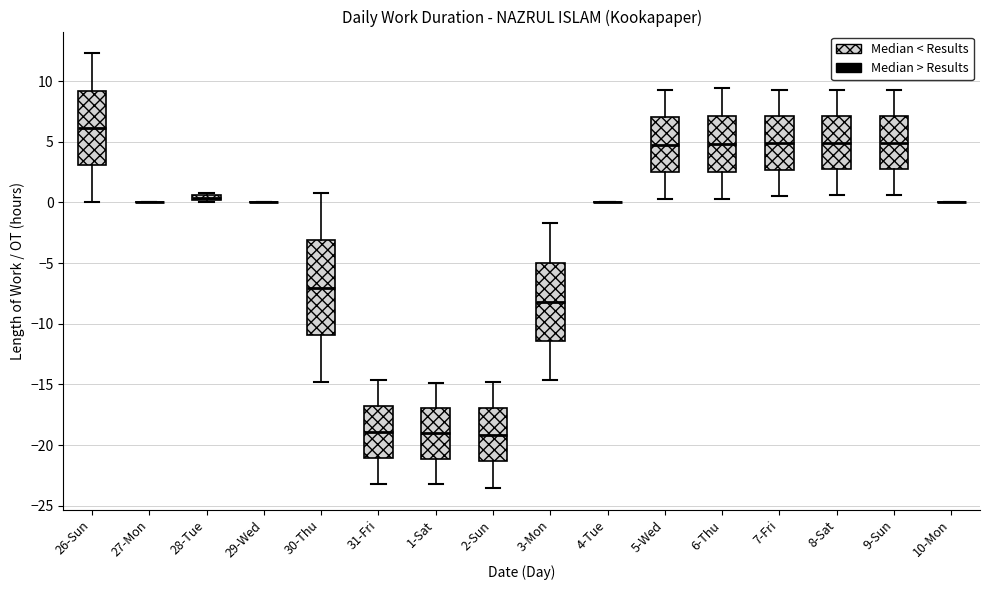

Comparing the boxes themselves (not the whiskers), which one is the tallest?

30-Thu